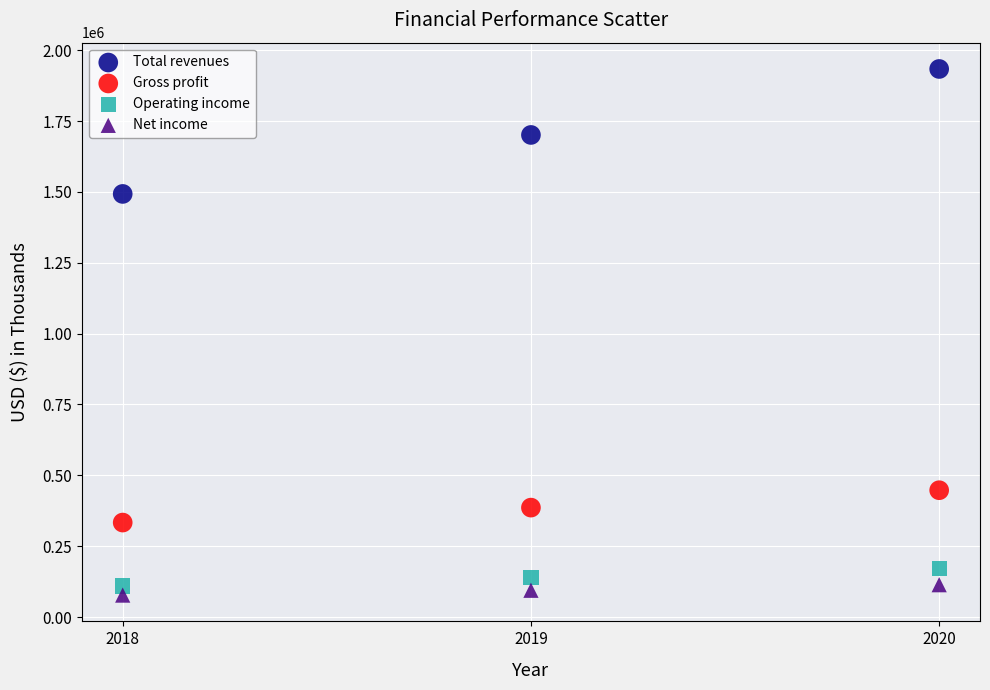

What are all the series names shown in the legend?

Total revenues, Gross profit, Operating income, Net income